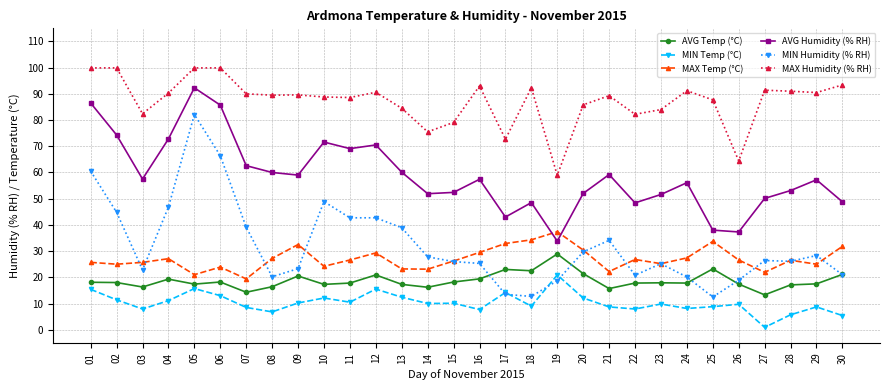

True or false: MIN Humidity (% RH) and AVG Humidity (% RH) intersect in this chart.

False